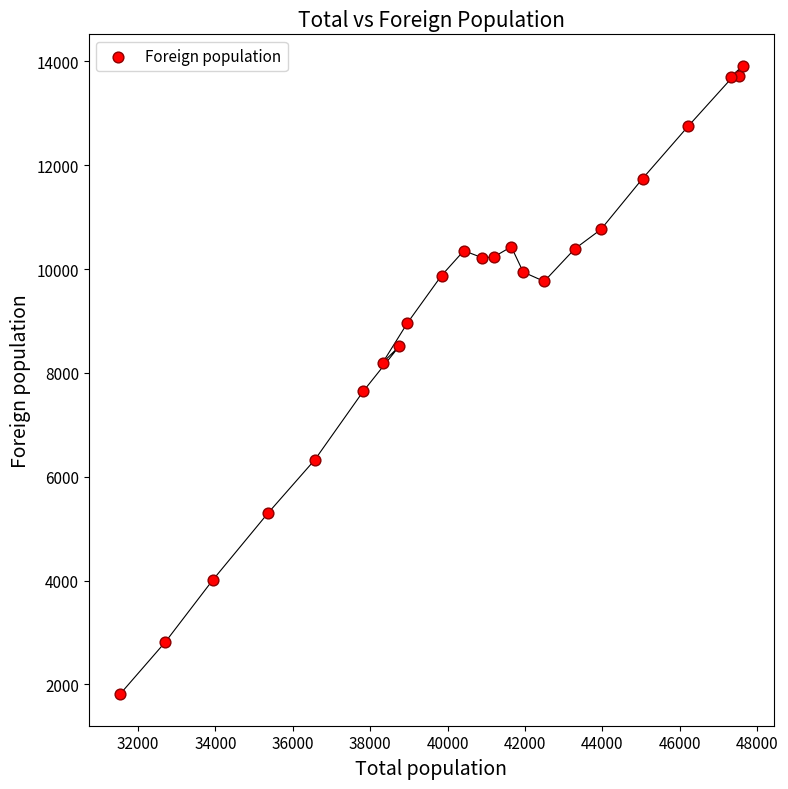

What is the range of X values (max minus min)?

16097